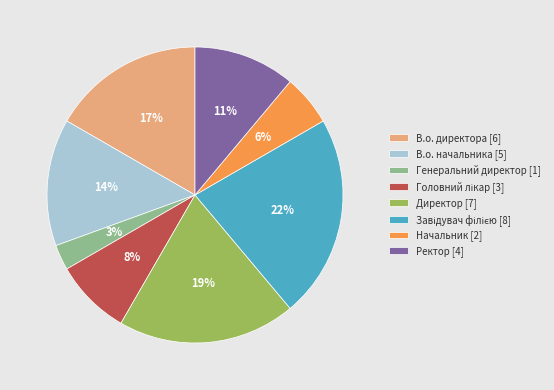

Count the number of slices in the pie.

8